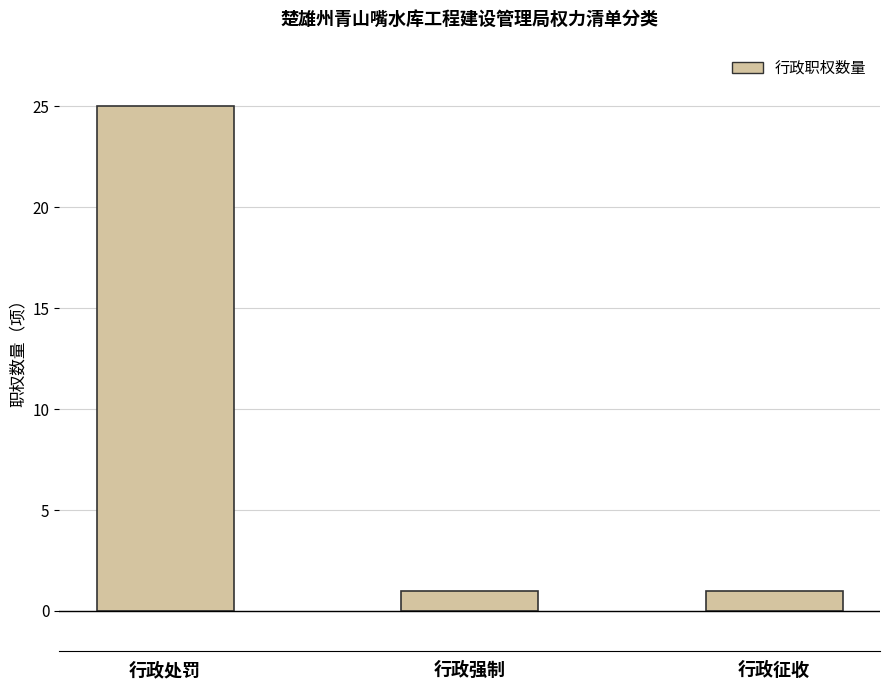

Reading right to left, list all the values displayed in this chart.

行政征收=1	行政强制=1	行政处罚=25